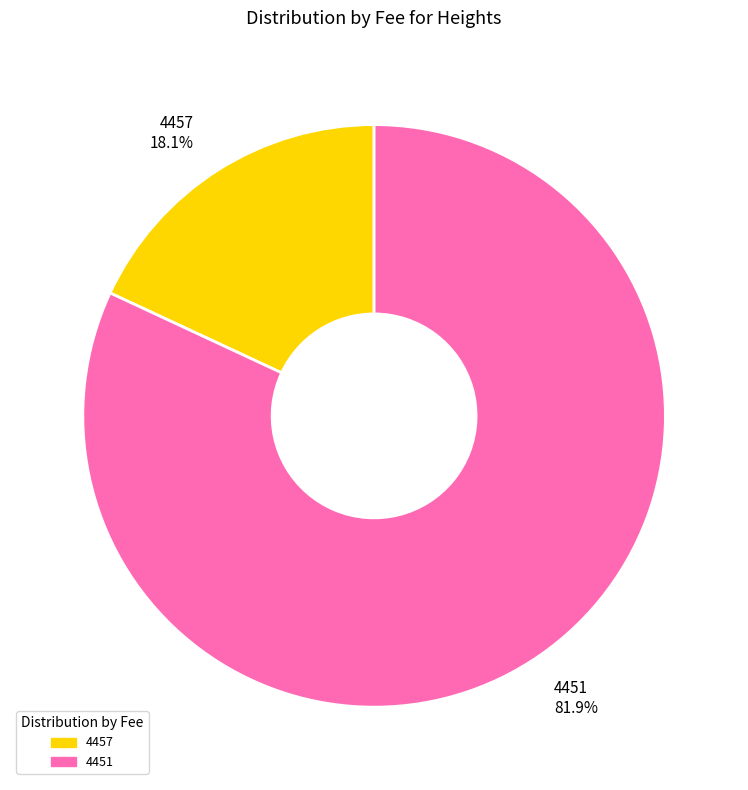

True or false: 4451 accounts for 68% of the total.

False